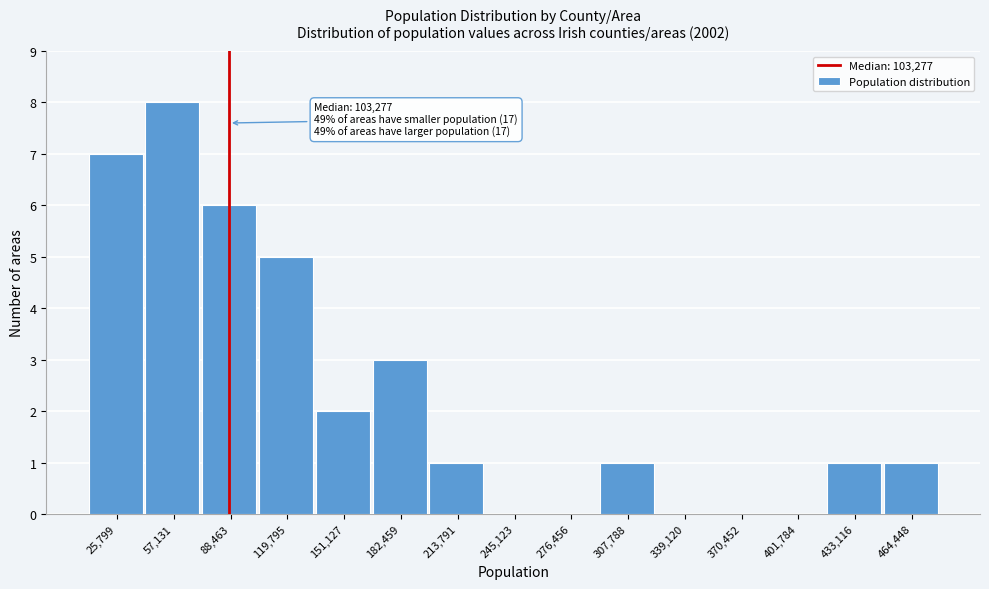

Reading right to left, extract all data points from this chart.

464,448=1	433,116=1	401,784=0	370,452=0	339,120=0	307,788=1	276,456=0	245,123=0	213,791=1	182,459=3	151,127=2	119,795=5	88,463=6	57,131=8	25,799=7